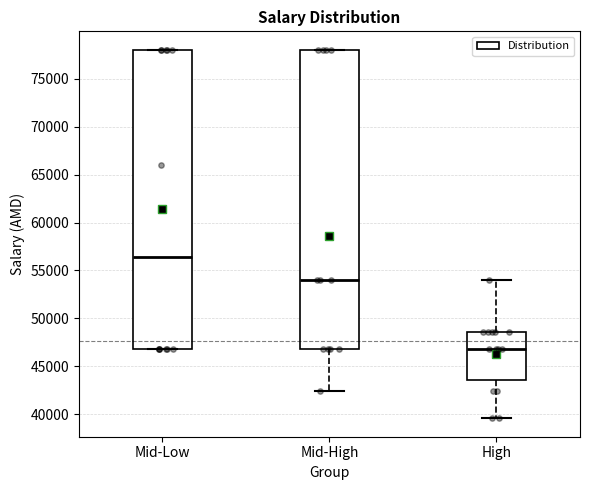

Reading left to right, read every box against the y-axis: the position of its median line, the range the box covers, and the ends of its whiskers. The values are not printed on the chart, so give them approximately, as read against the axis.

Mid-Low: median 56500, box 47000 to 78000, whiskers 47000 to 78000
Mid-High: median 54000, box 47000 to 78000, whiskers 42500 to 78000
High: median 47000, box 43500 to 48500, whiskers 39500 to 54000